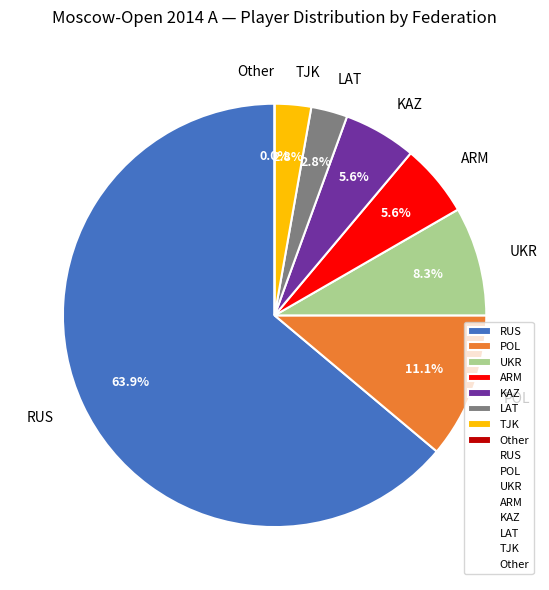

How many slices are in this pie chart?

8